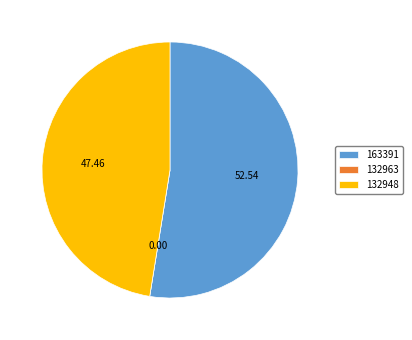

What is the ratio of the value at 163391 to the value at 132948?

1.1